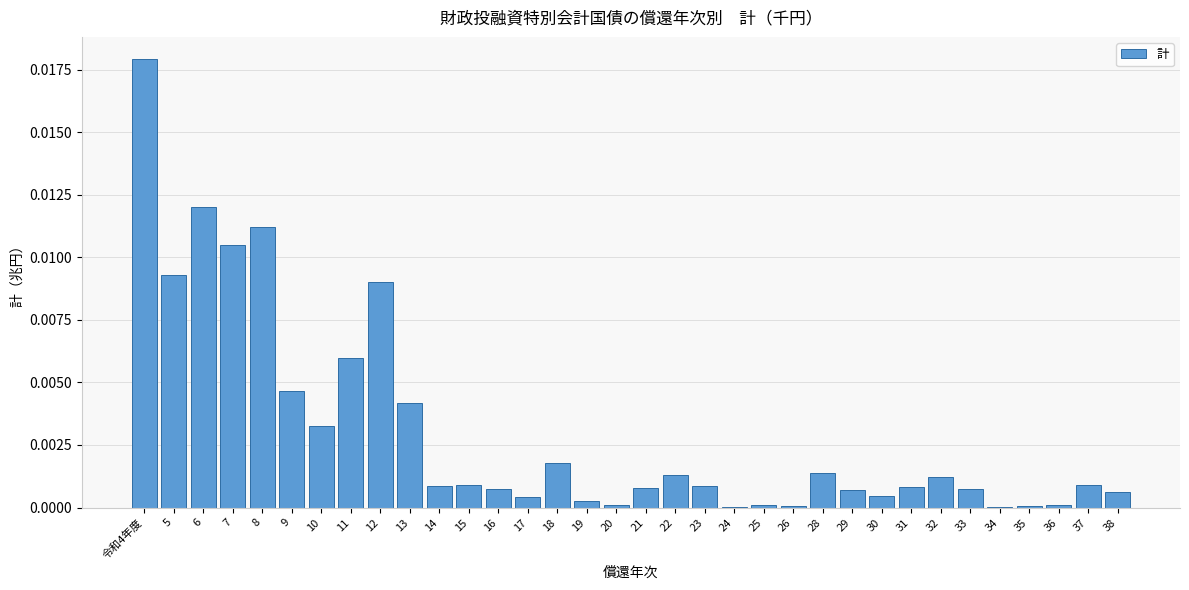

The chart shows a value of 0.0 at 10. True or false?

True